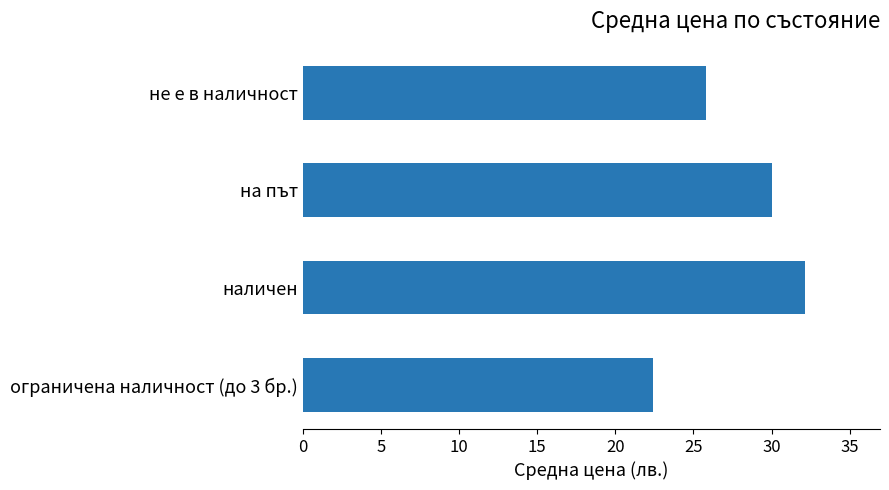

List the labels in order of value, smallest first.

ограничена наличност (до 3 бр.), не е в наличност, на път, наличен